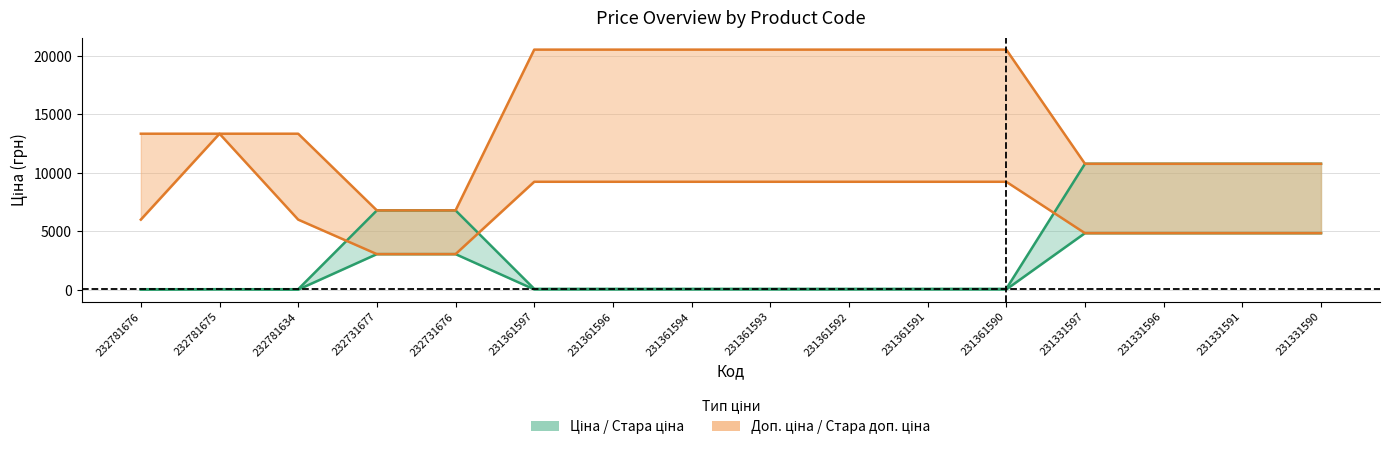

Does the chart have visible grid lines?

Yes